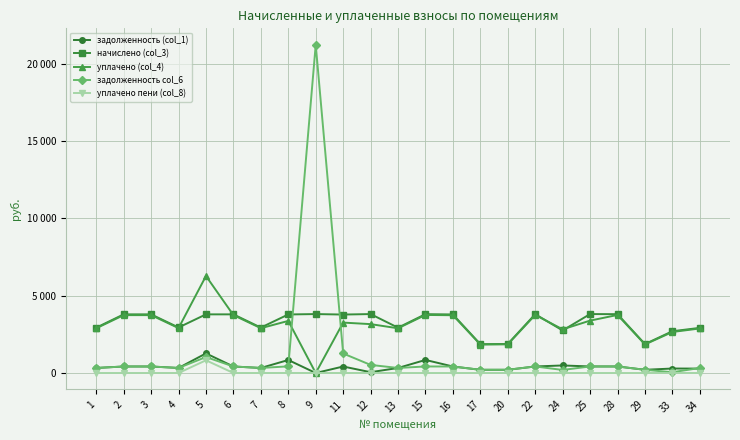

True or false: начислено (col_3) has more than 1 points higher than both neighbors.

True